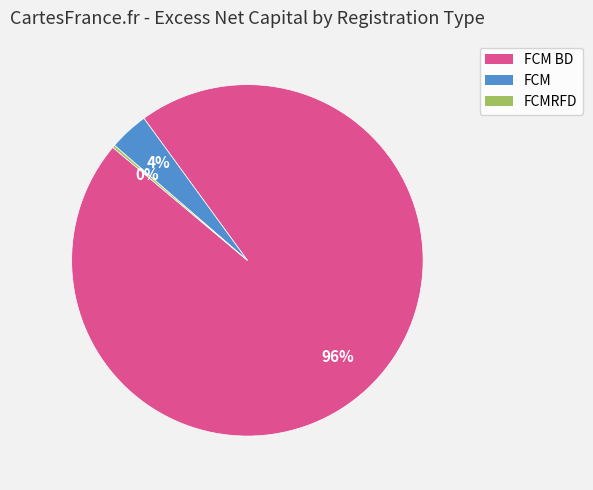

Does any single category account for the majority?

Yes